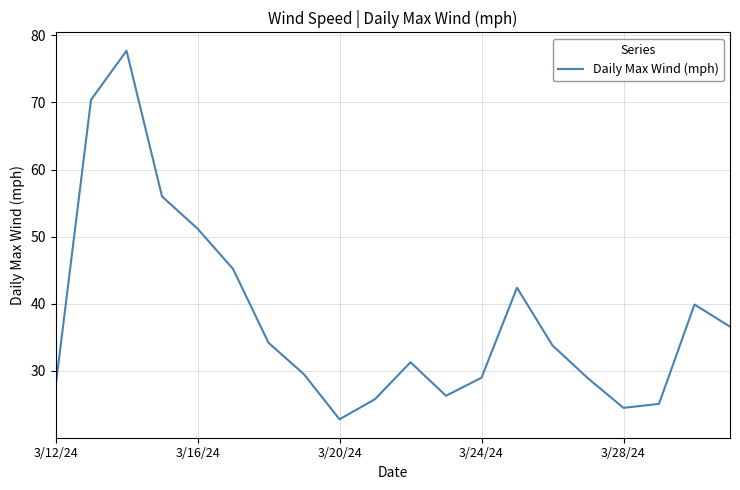

What is the maximum value shown in the chart?

77.7